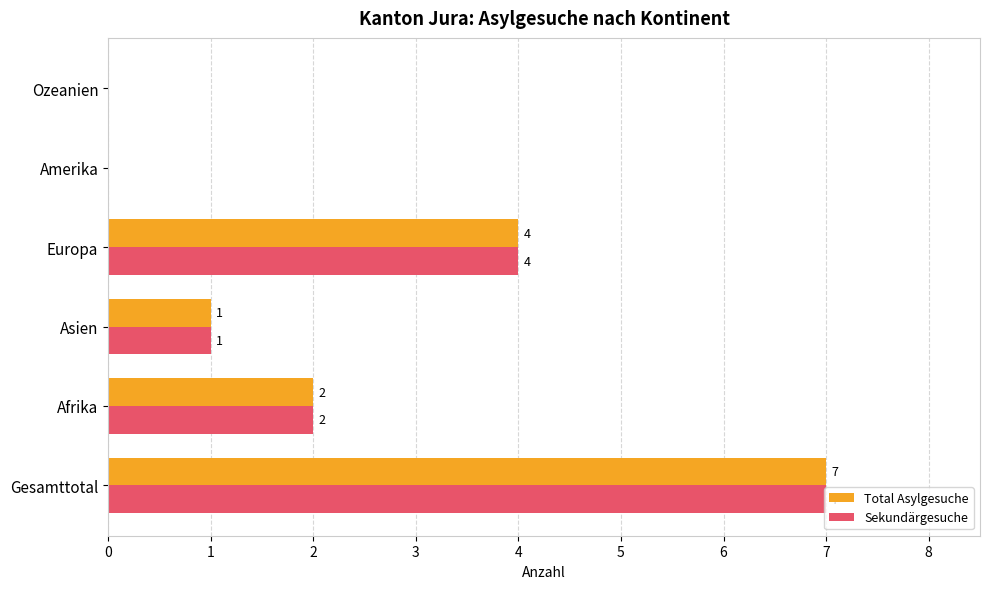

At which label is Total Asylgesuche closest to 3?

Afrika